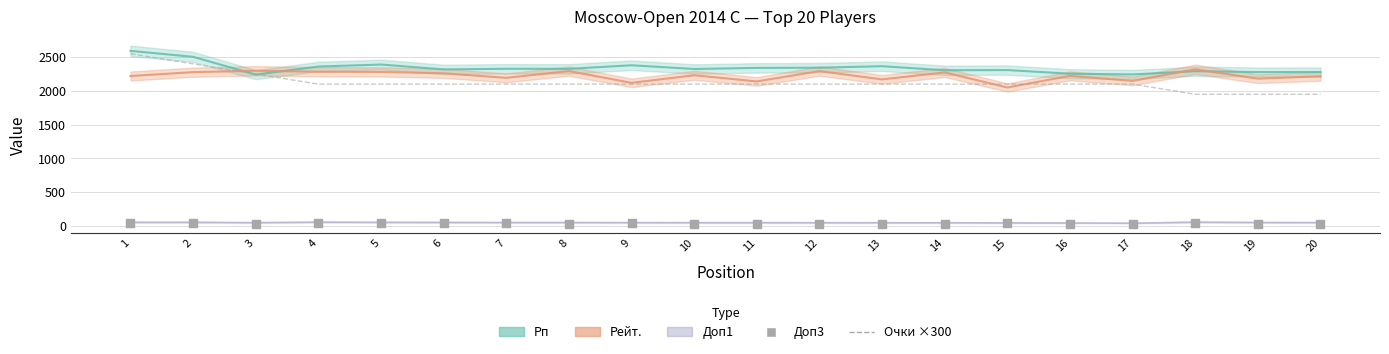

Which series contains the lowest Y value?

Доп3